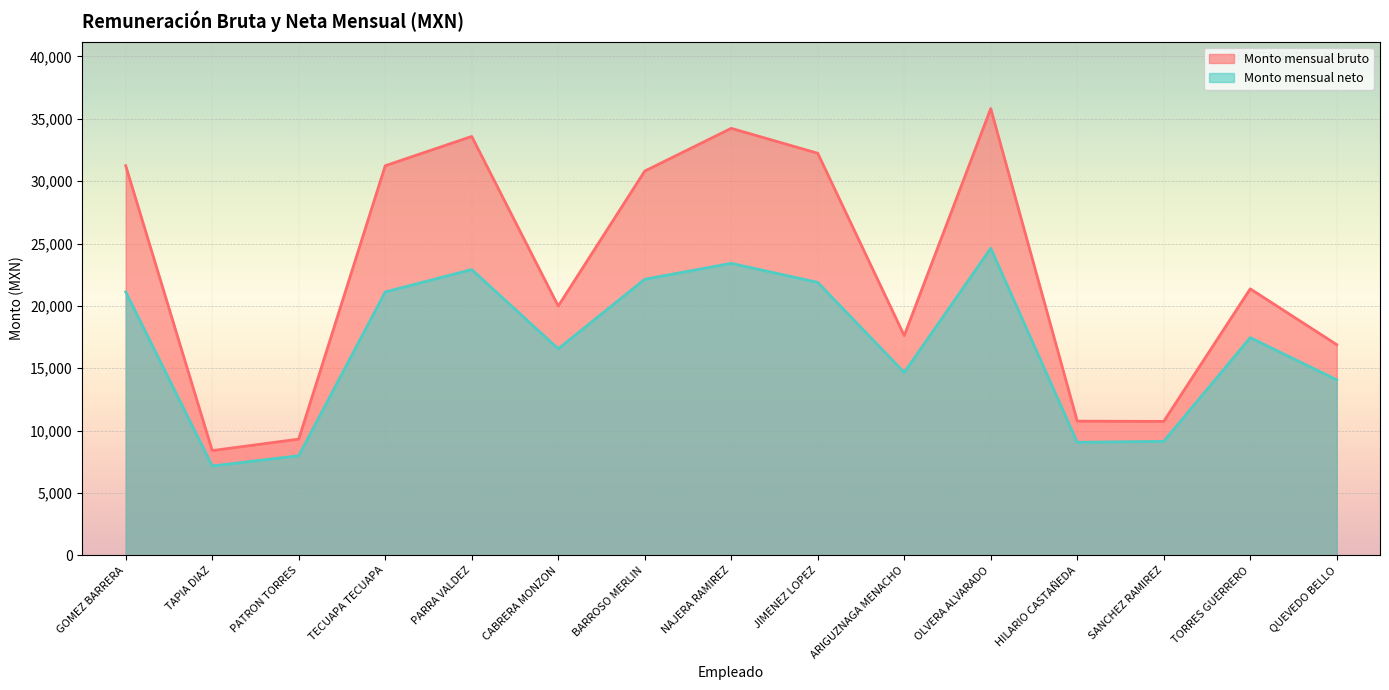

What is the value of the Monto mensual neto point at the 4th from the left?

21121.2